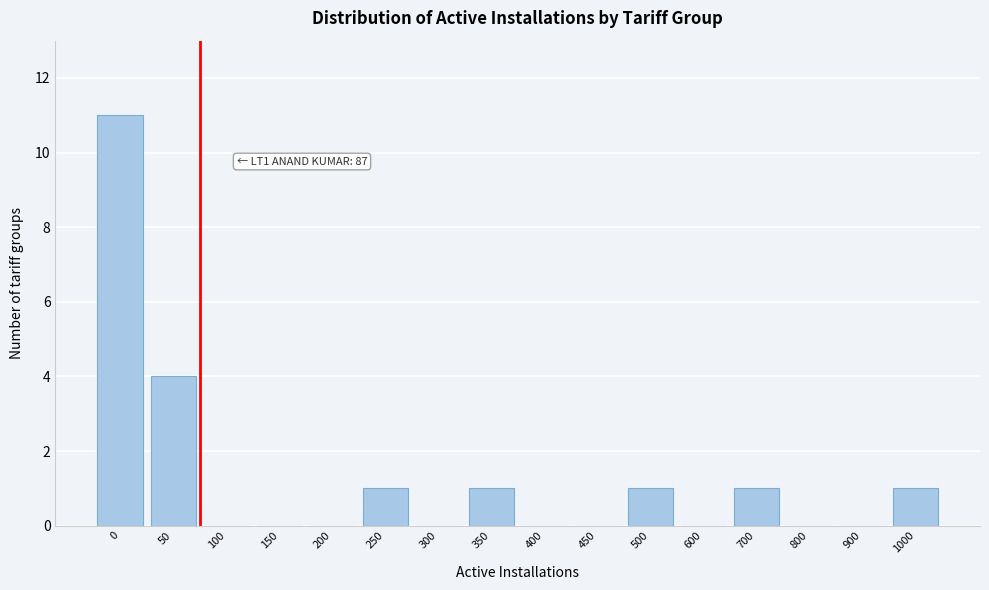

Reading left to right, list all the values displayed in this chart.

0=11	50=4	100=0	150=0	200=0	250=1	300=0	350=1	400=0	450=0	500=1	600=0	700=1	800=0	900=0	1000=1